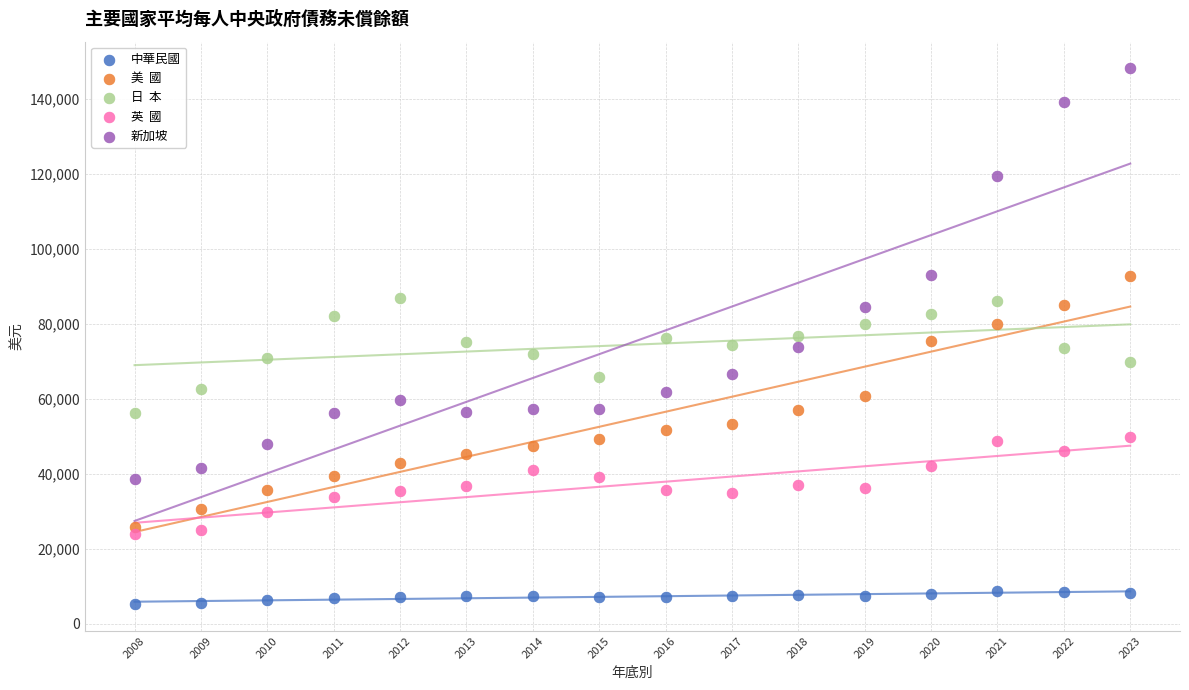

Across all data points, what is the range of X values (max minus min)?

15.0